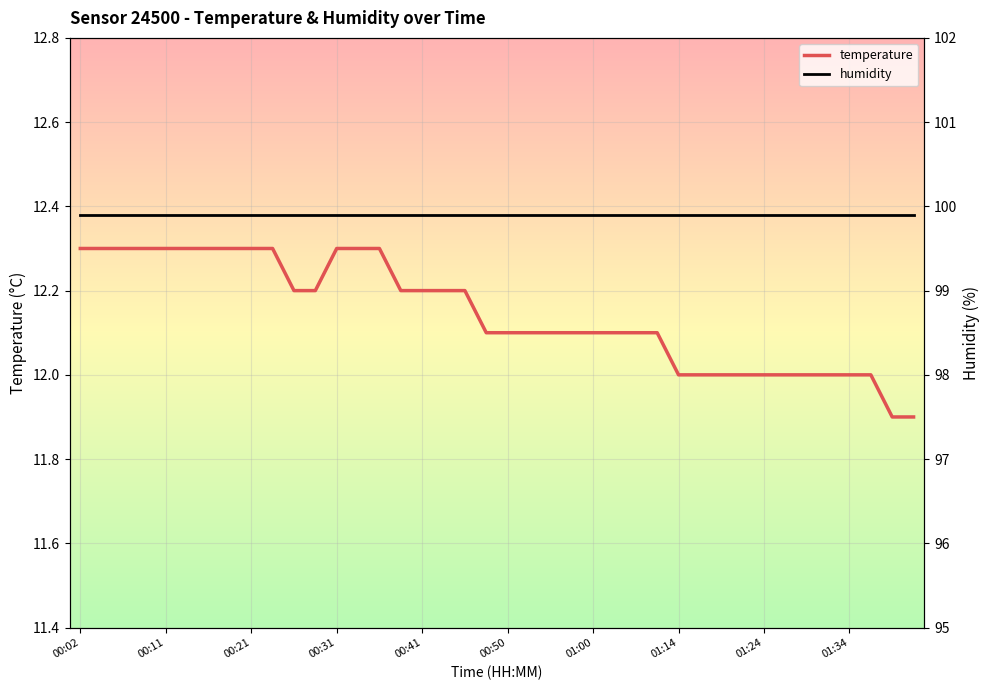

What is the minimum value for temperature?

11.9